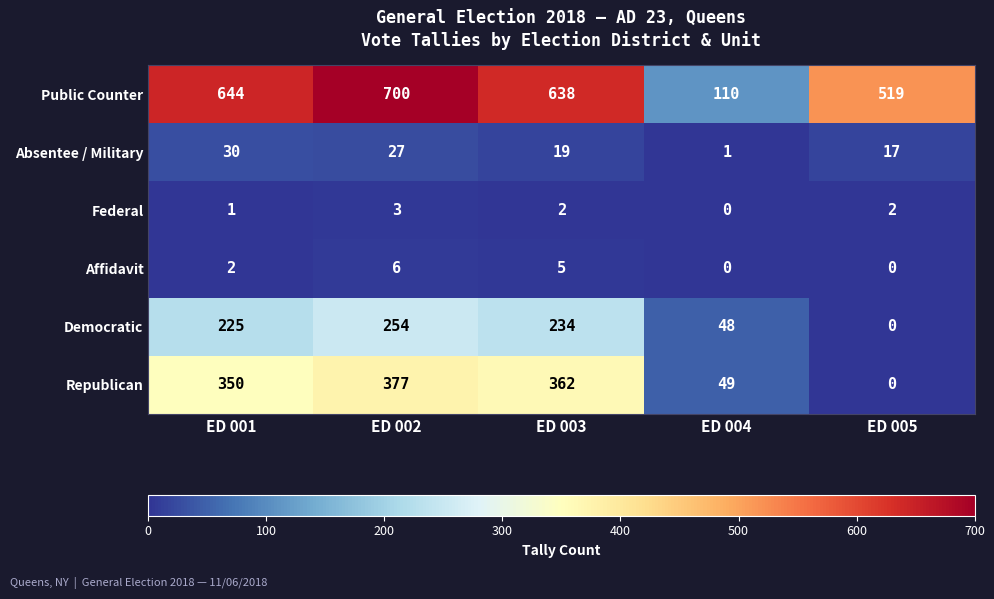

Rank the series at ED 003 from highest to lowest value.

Public Counter, Republican, Democratic, Absentee / Military, Affidavit, Federal